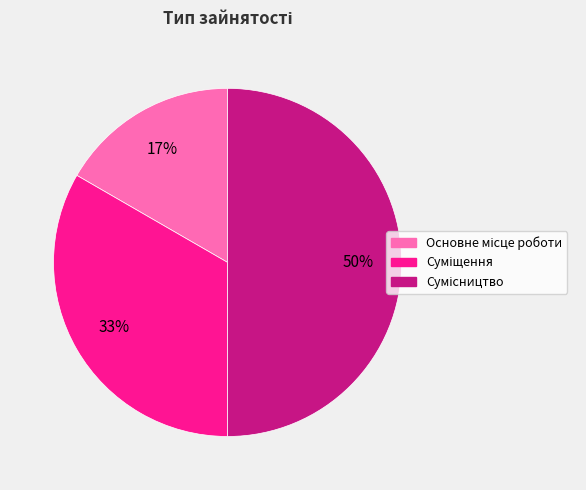

To the nearest percent, what is the average slice percentage?

33%